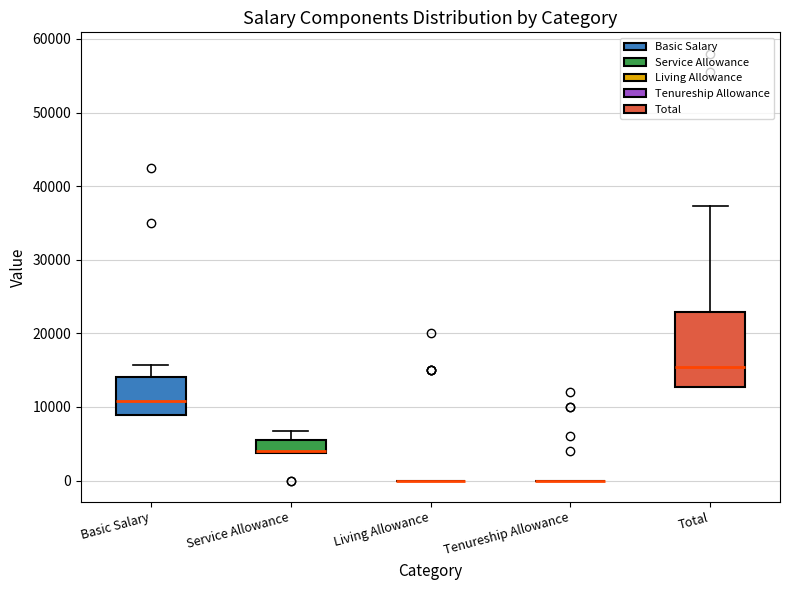

Reading left to right, read every box against the y-axis: the position of its median line, the range the box covers, and the ends of its whiskers. The values are not printed on the chart, so give them approximately, as read against the axis.

Basic Salary: median 11000, box 9000 to 14000, whiskers 9000 to 16000
Service Allowance: median 4000 (drawn on the box's lower edge), box 4000 to 6000, whiskers 4000 to 7000
Living Allowance: box collapsed to a line at 0, whiskers 0 to 0
Tenureship Allowance: box collapsed to a line at 0, whiskers 0 to 0
Total: median 15000, box 13000 to 23000, whiskers 13000 to 37000